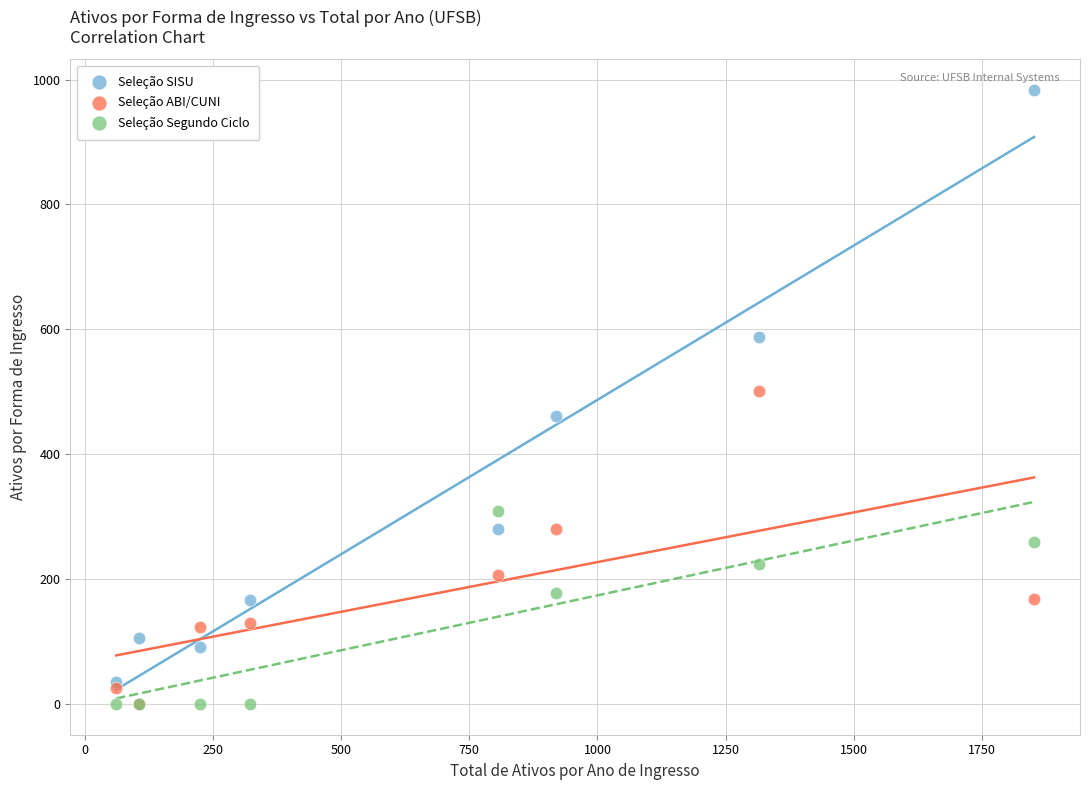

What are all the series names shown in the legend?

Seleção SISU, Seleção ABI/CUNI, Seleção Segundo Ciclo